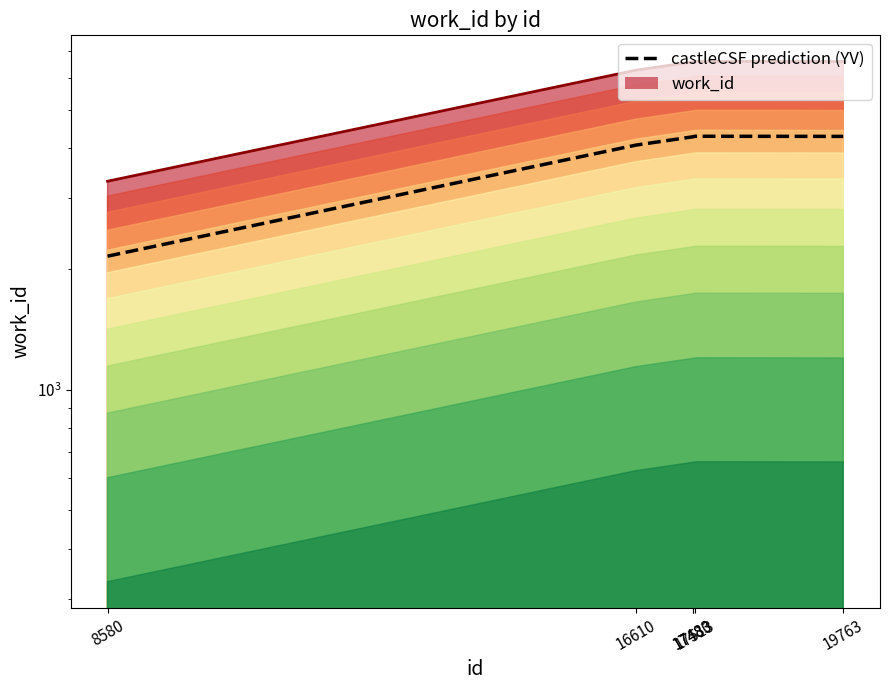

What is the sum of all castleCSF prediction (YV) values?

23366.9